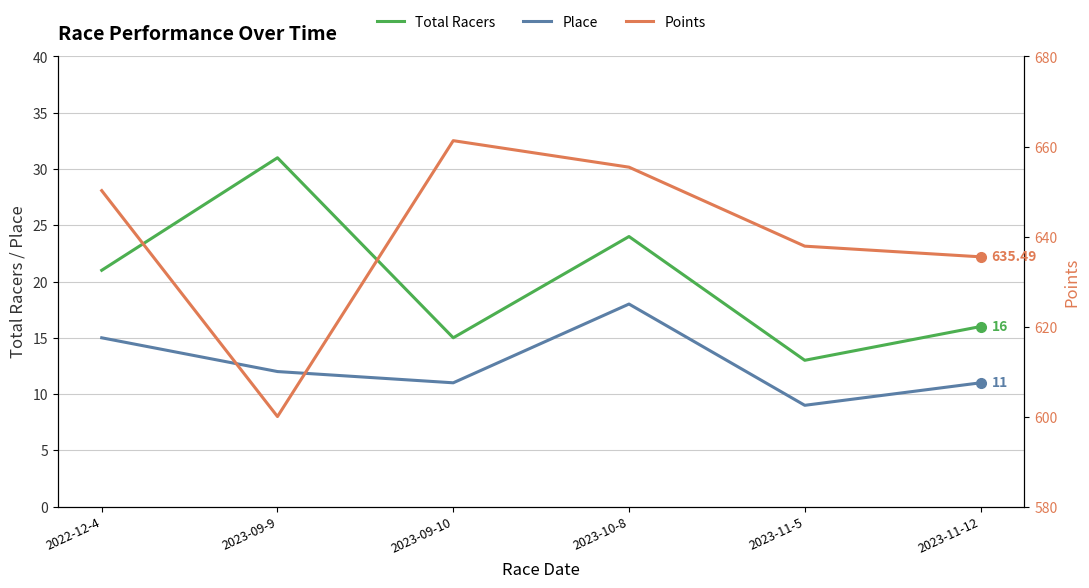

True or false: Points has a value of 905.8 at 2022-12-4.

False